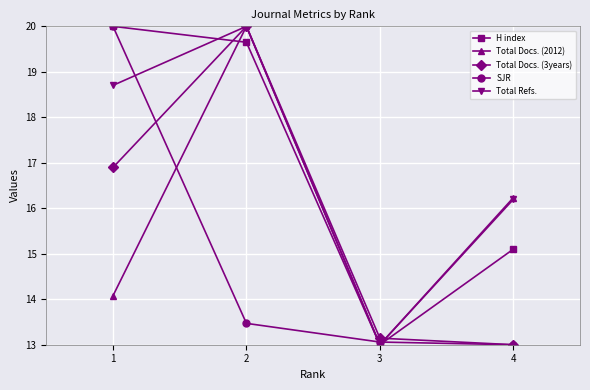

Is it true that Total Docs. (3years) equals 3.7 at 3?

False